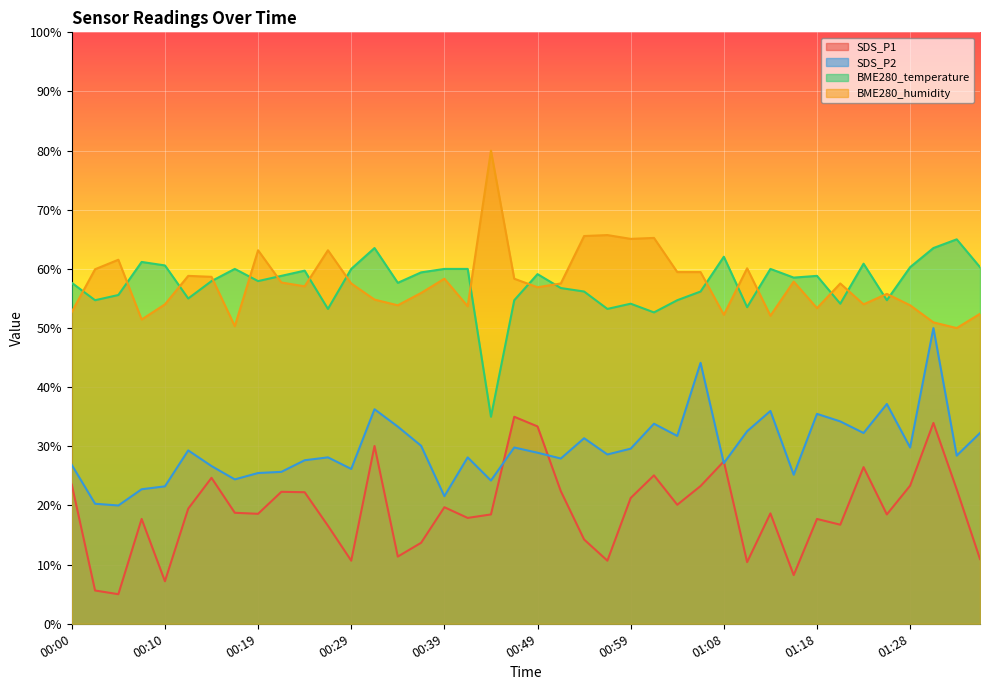

True or false: SDS_P2 and BME280_temperature intersect in this chart.

False